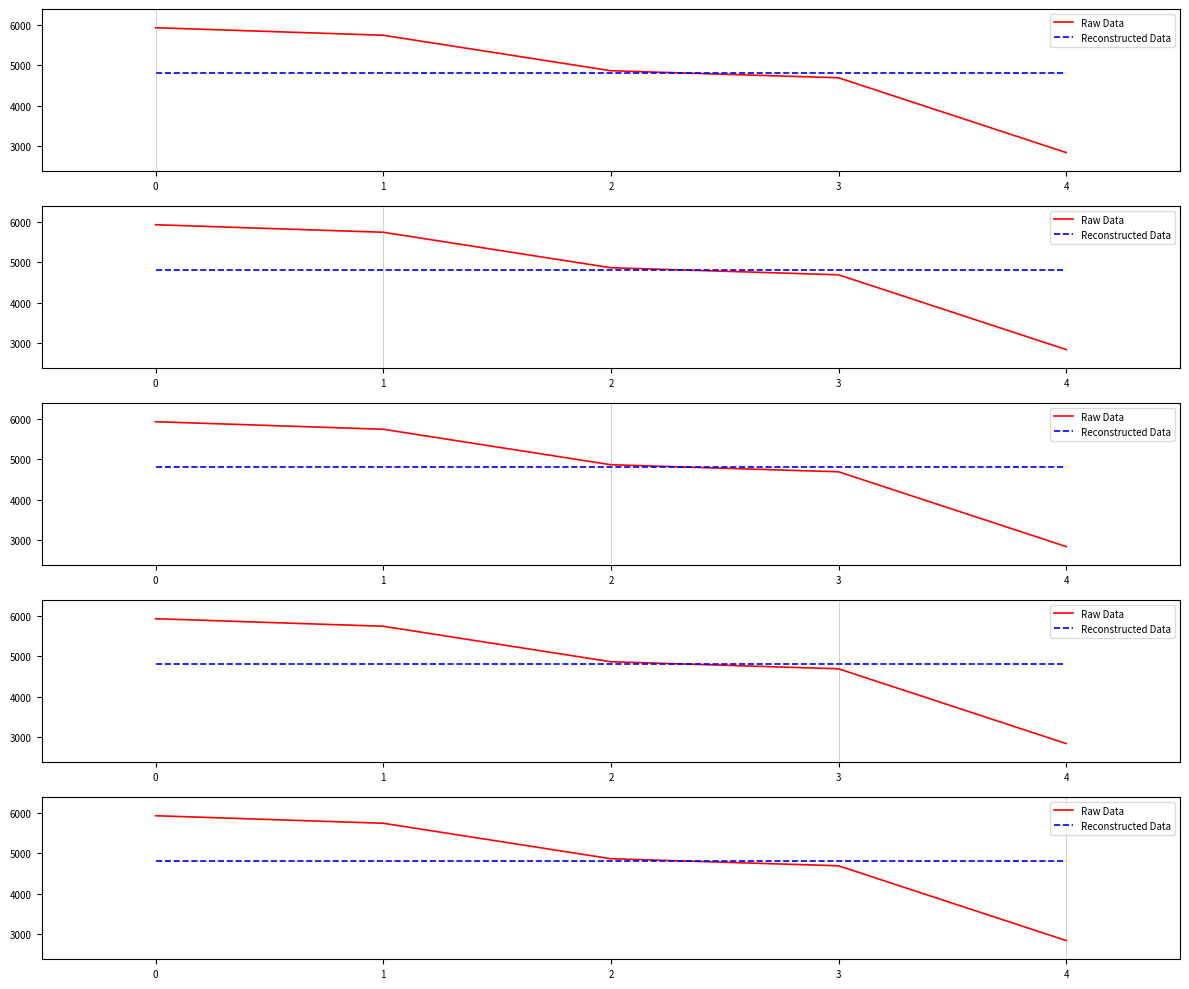

Reading left to right, what are all the values shown in this chart?

Raw Data: 0=5928.1	1=5742.3	2=4866.3	3=4692.2	4=2846.1
Reconstructed Data: 0=4815.0	1=4815.0	2=4815.0	3=4815.0	4=4815.0